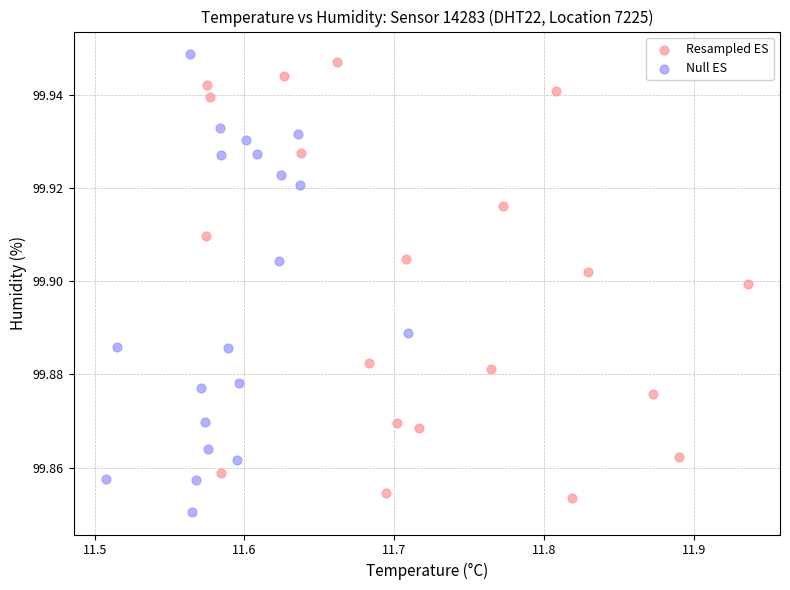

Which series has the widest spread of Y values?

Null ES